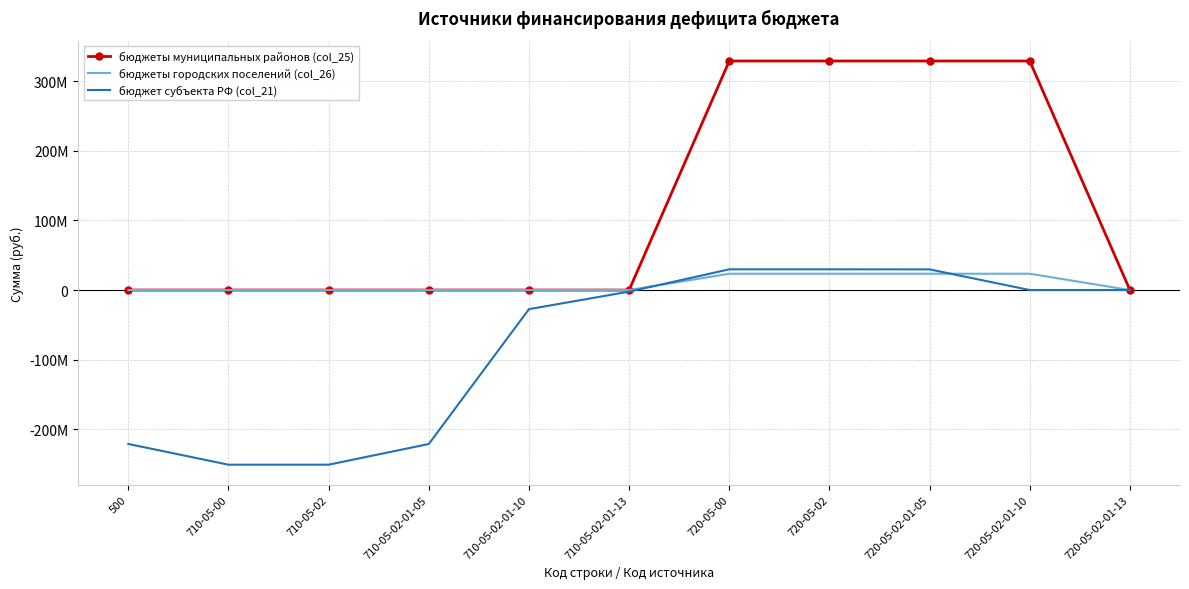

Is it true that бюджет субъекта РФ (col_21) equals -250954795.6 at 710-05-00?

True